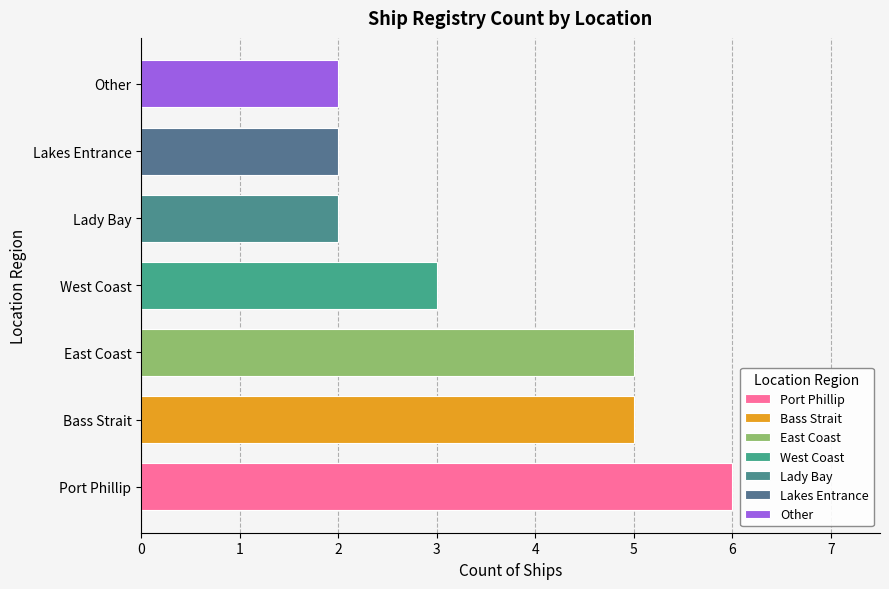

True or false: the data shows 2 at East Coast.

False